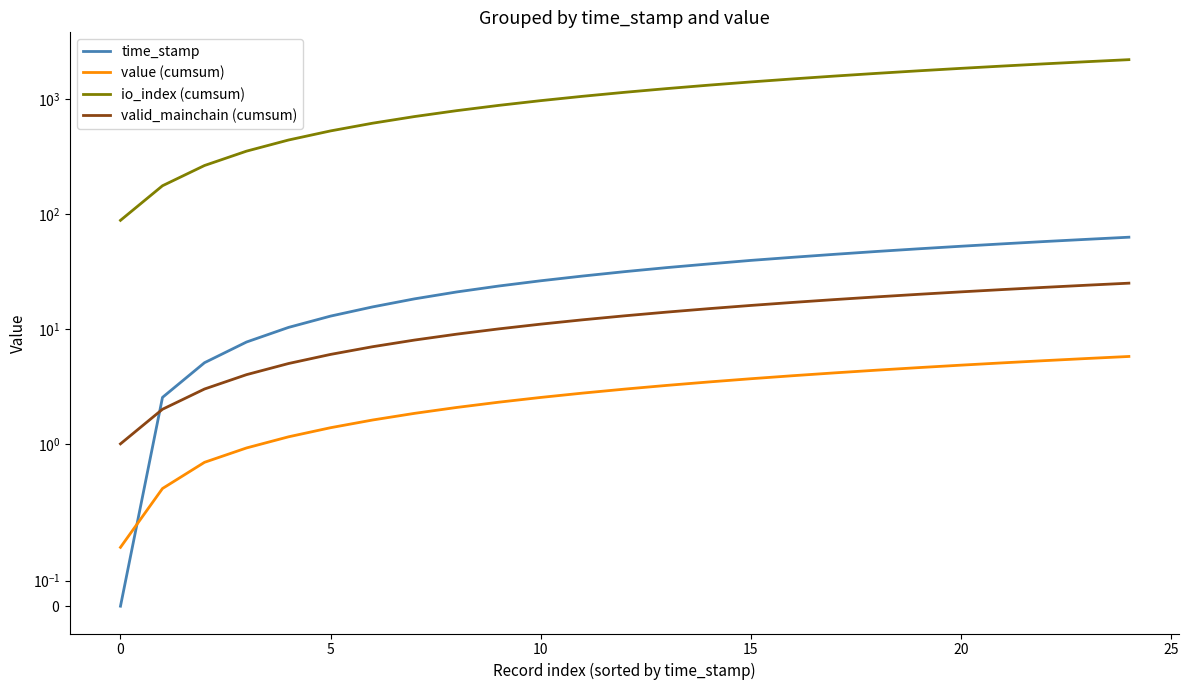

True or false: value (cumsum) and time_stamp intersect in this chart.

True